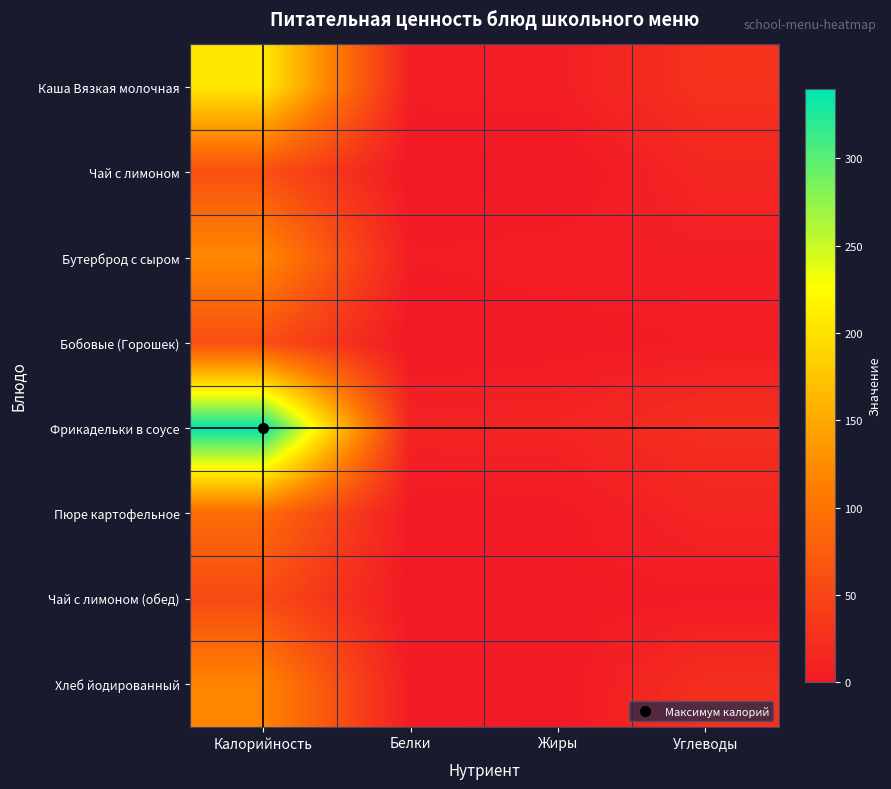

List the series in order of their peak value, highest first.

Фрикадельки в соусе, Каша Вязкая молочная, Бутерброд с сыром, Хлеб йодированный, Пюре картофельное, Чай с лимоном, Бобовые (Горошек), Чай с лимоном (обед)